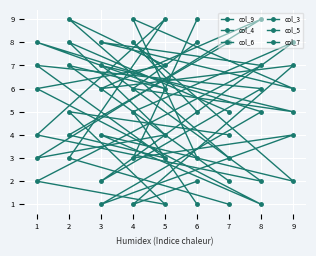

What is the value of the col_5 point at the 7th from the left?

4